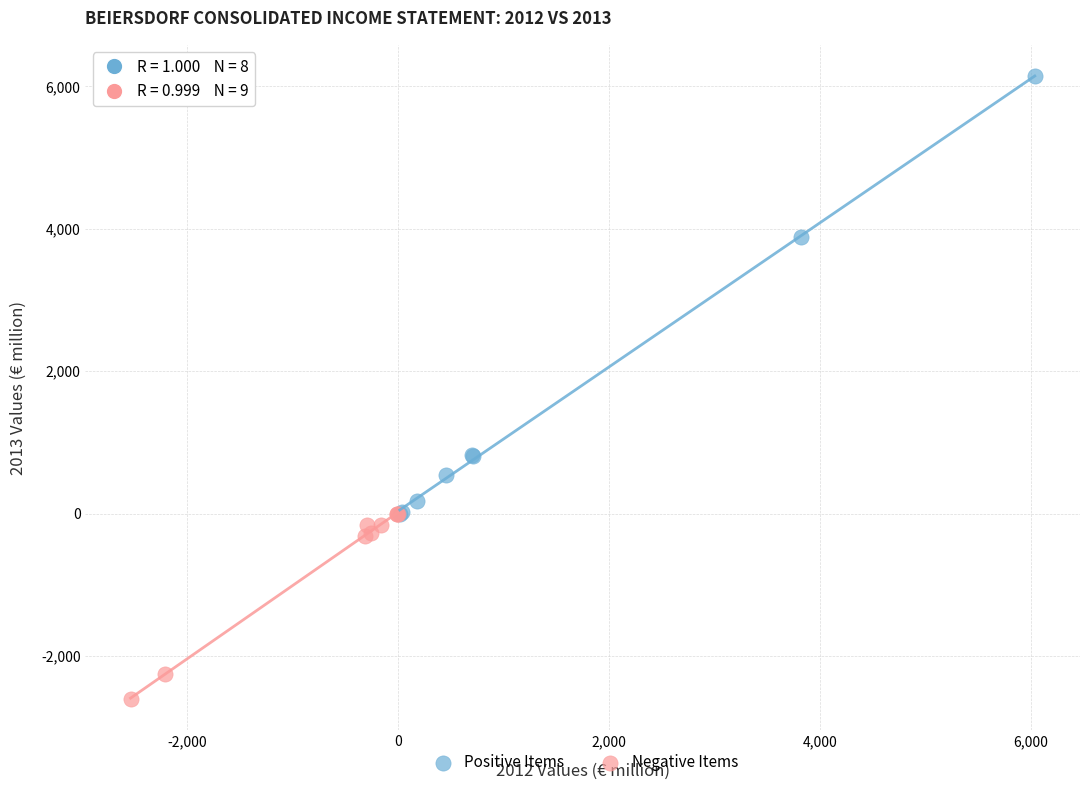

Which series has the widest spread of Y values?

Positive Items